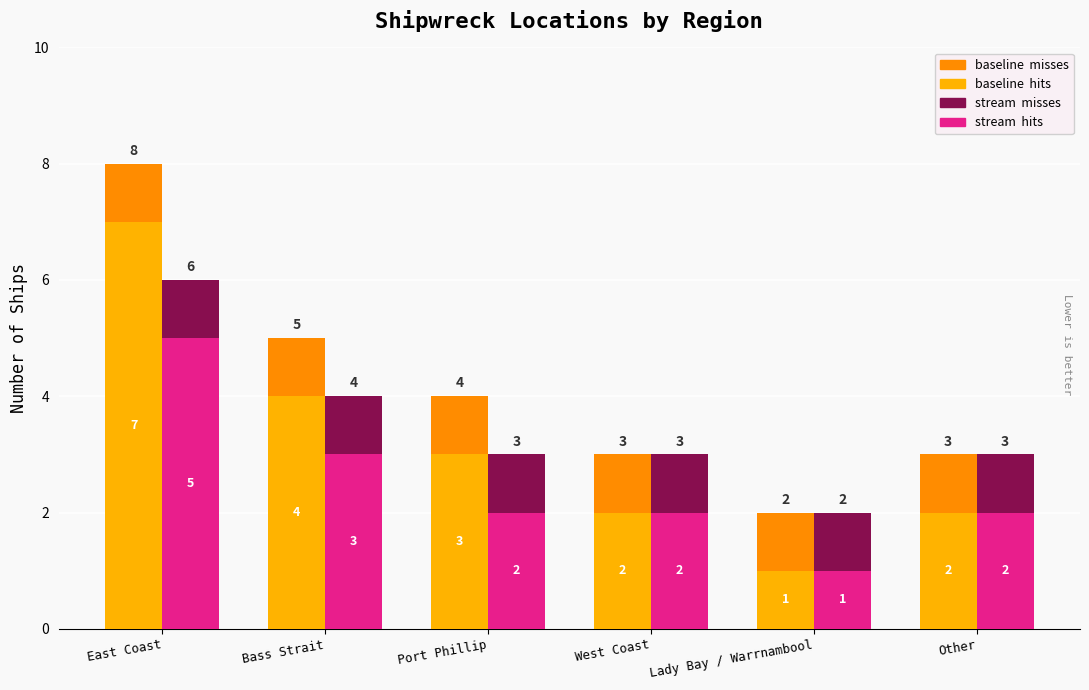

What is the value of the stream  hits bar at the 3rd from the left?

2